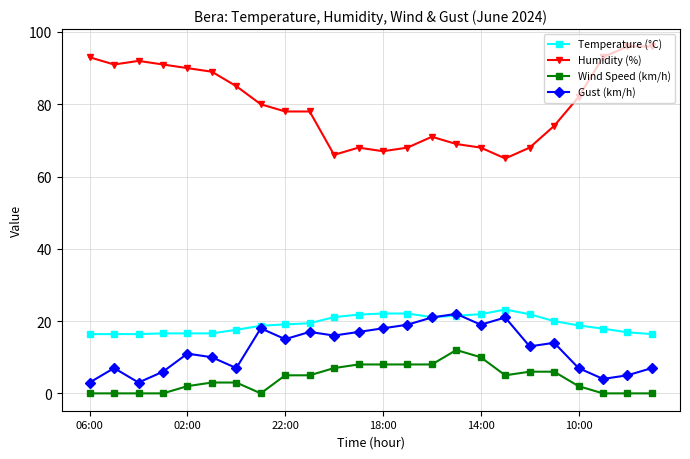

What is the value of the Humidity (%) point at the 7th from the left?

85.0